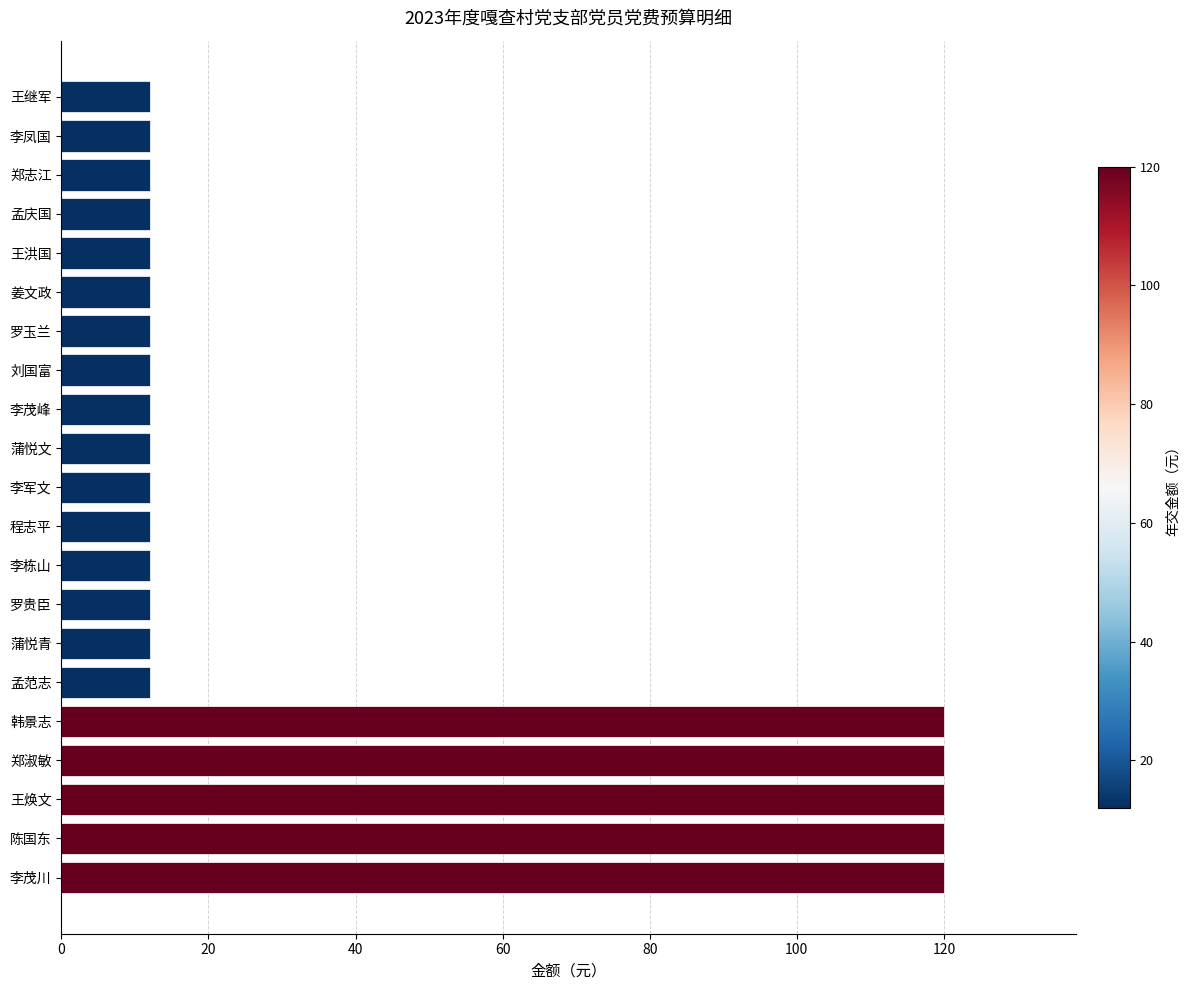

What is the difference between the maximum and second lowest values?

108